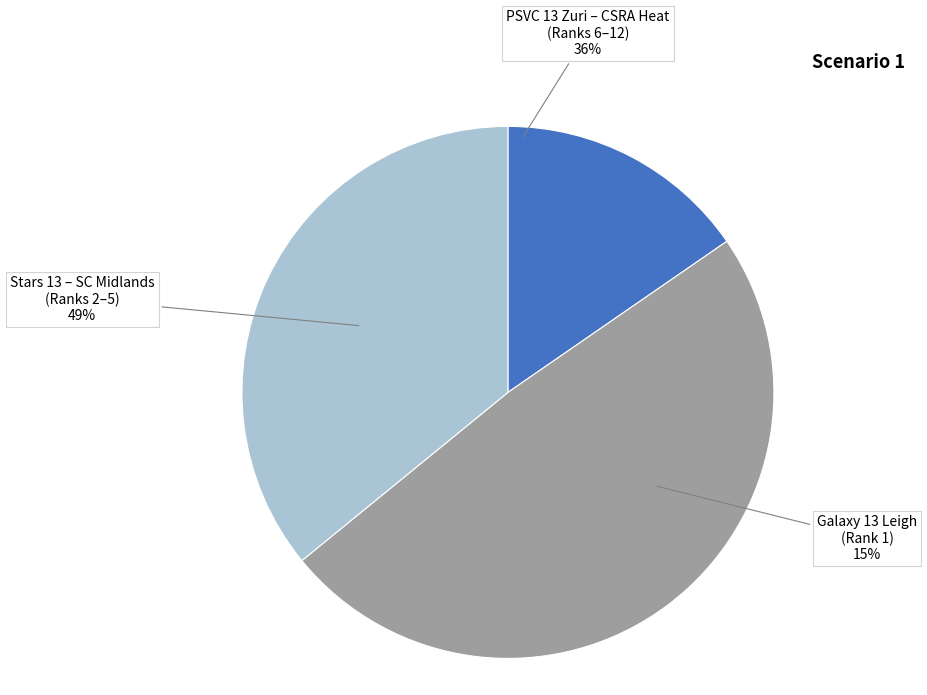

Is Cleveland Chaos 13U-Karli the majority of the pie?

No